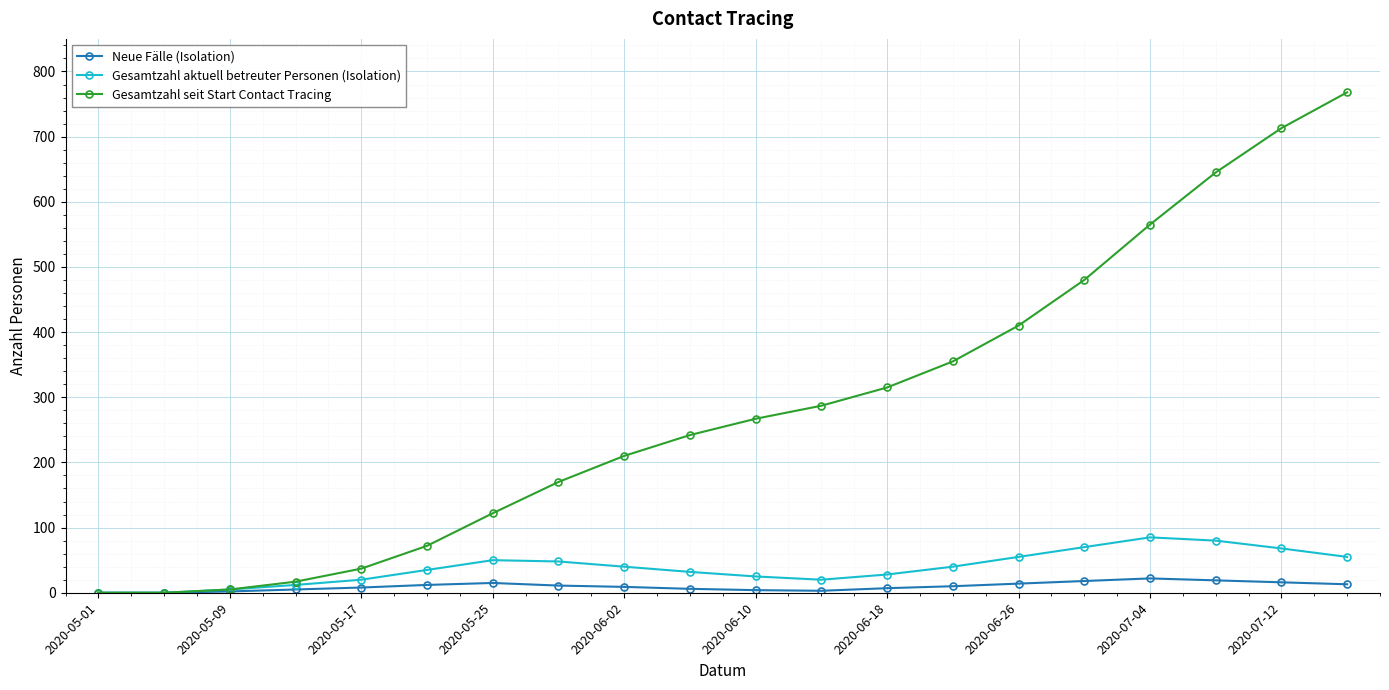

List the series in order of their peak value, lowest first.

Neue Fälle (Isolation), Gesamtzahl aktuell betreuter Personen (Isolation), Gesamtzahl seit Start Contact Tracing